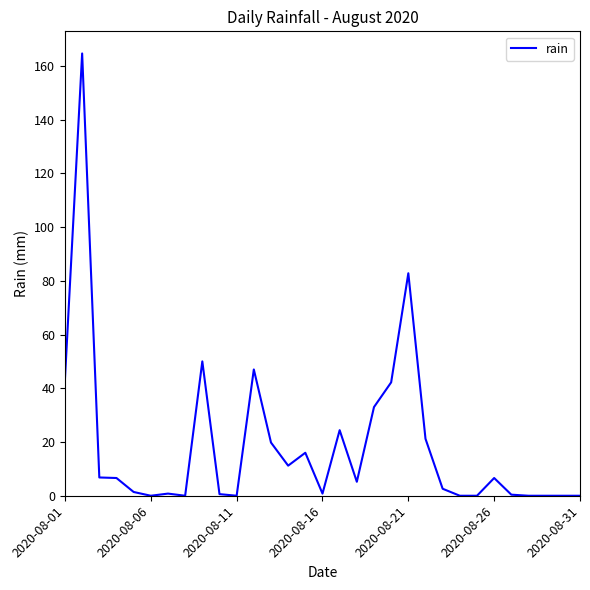

What is the maximum value shown in the chart?

164.6